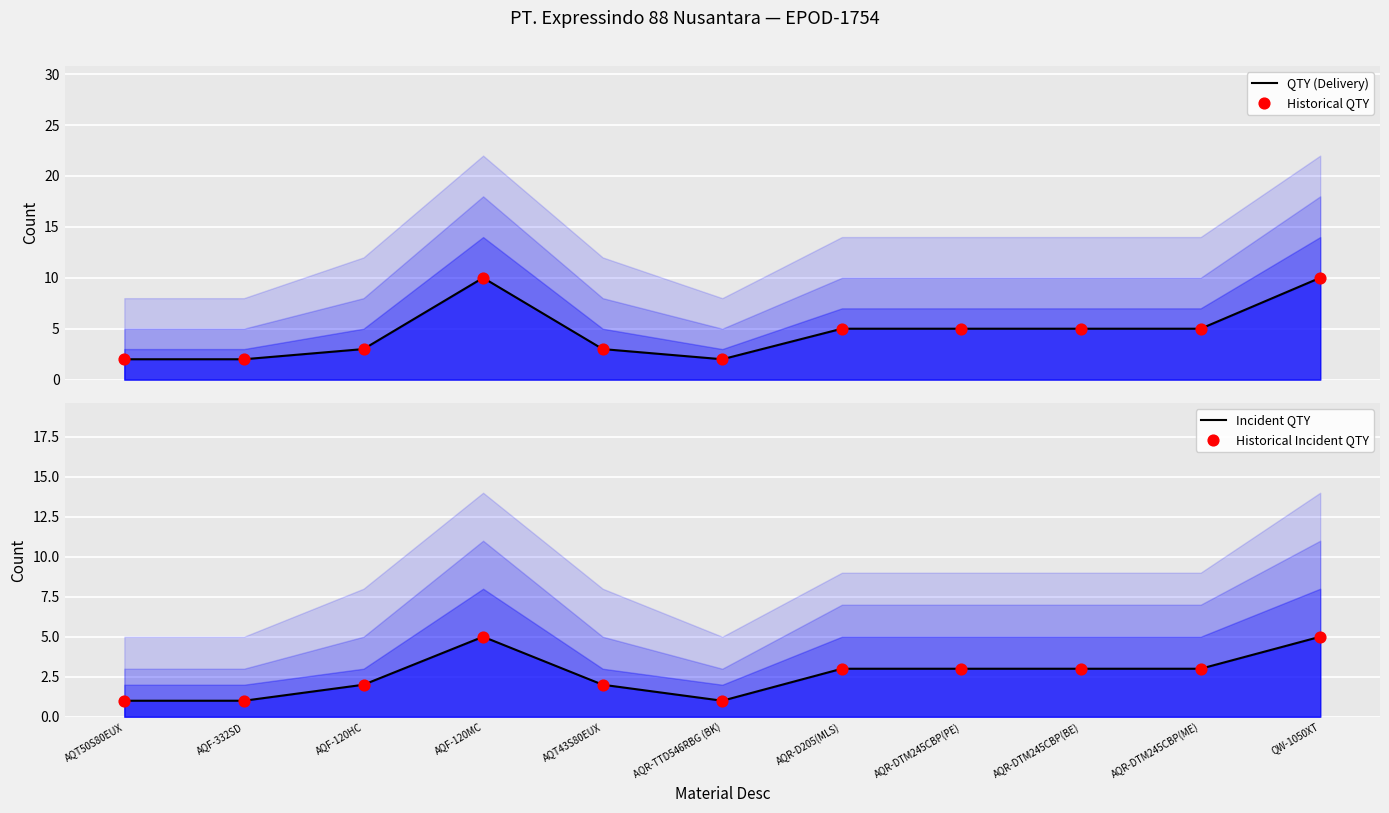

Is the value of QTY (Delivery) at AQR-DTM245CBP(ME) greater than the value of Historical QTY at AQR-TTD546RBG (BK)?

Yes